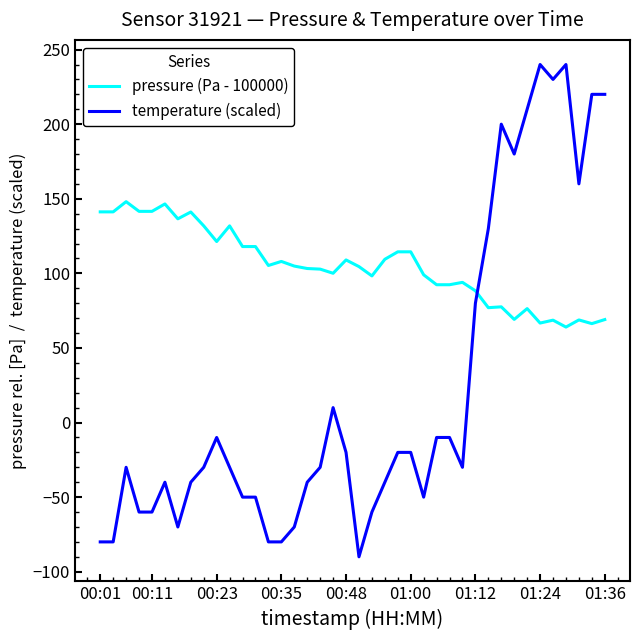

What is the smallest value displayed?

-90.0